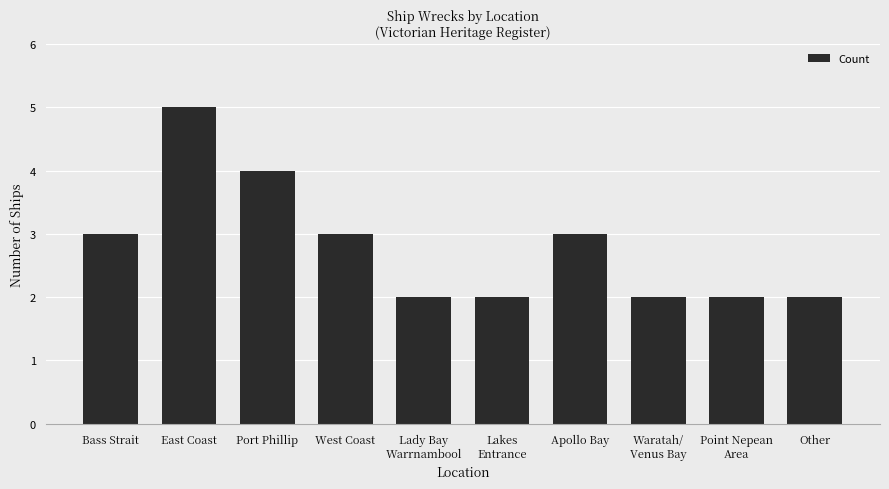

Reading left to right, list all the values displayed in this chart.

3	5	4	3	2	2	3	2	2	2